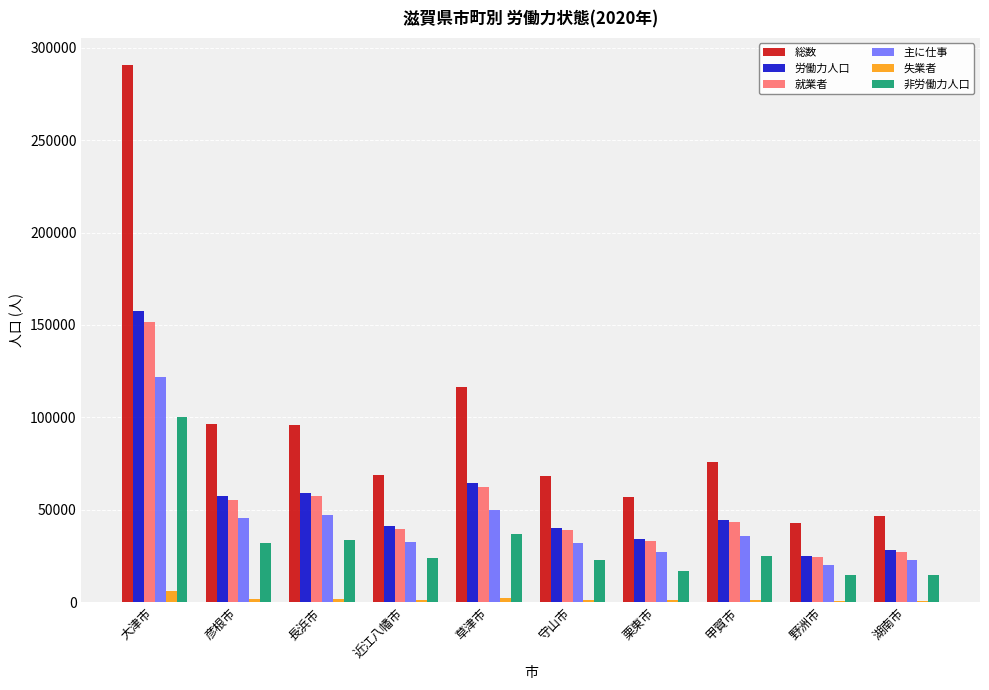

What is the sum of all 労働力人口 values?

551973